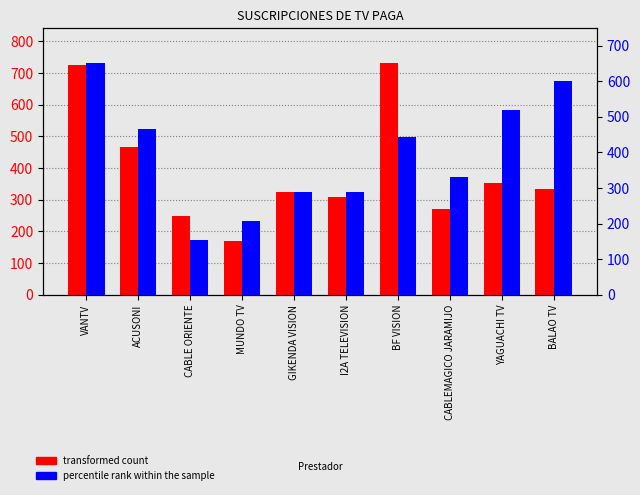

Reading right to left, list all the values displayed in this chart.

transformed count: 334	352	271	732	308	325	171	248	466	725
percentile rank within the sample: 600	519	332	443	290	290	207	154	466	651